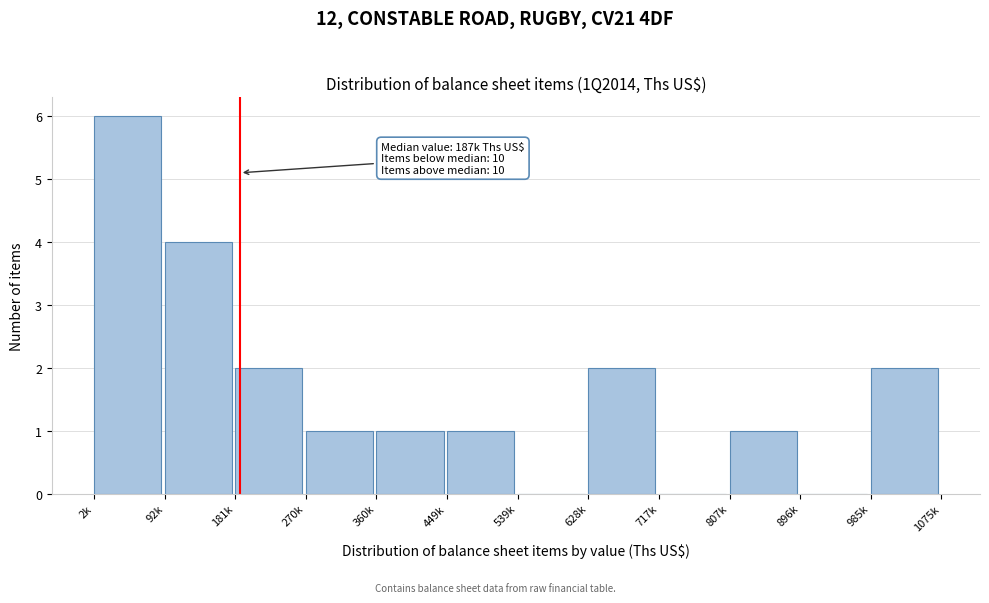

Reading left to right, extract all data points from this chart.

2k=6	92k=4	181k=2	270k=1	360k=1	449k=1	539k=0	628k=2	717k=0	807k=1	896k=0	985k=2